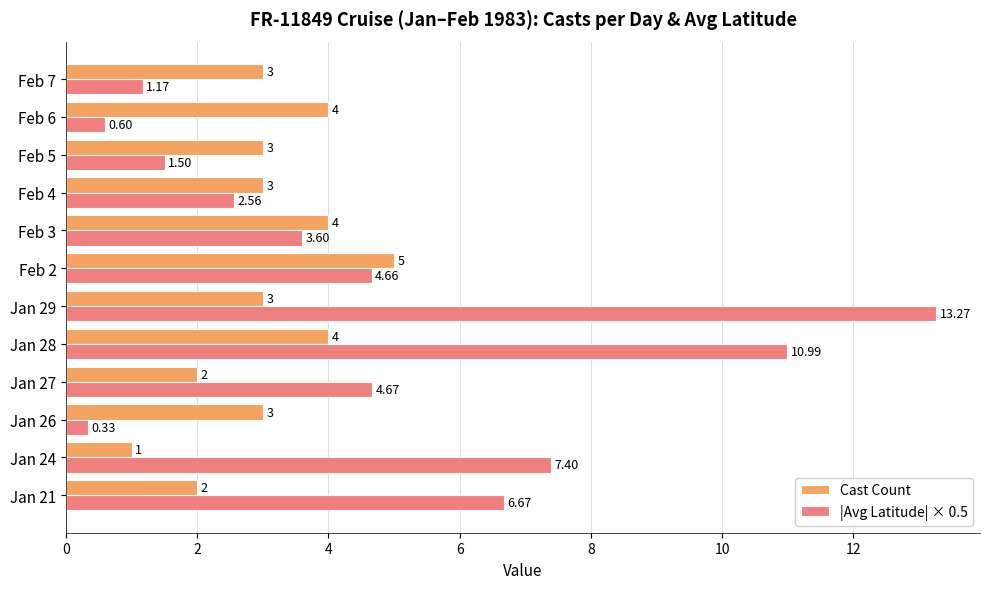

What is the sum of the Cast Count values at Feb 6 and Feb 2?

9.0